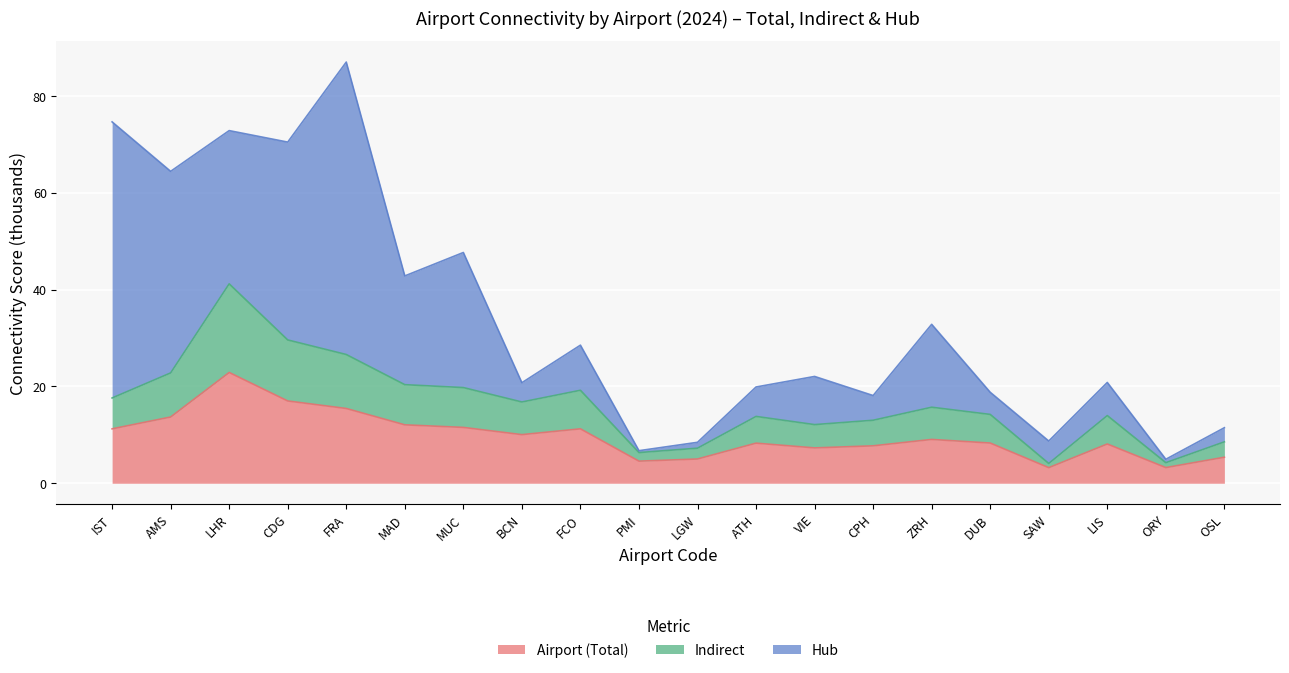

What is the approximate value of Airport (Total) at LIS?

8.1